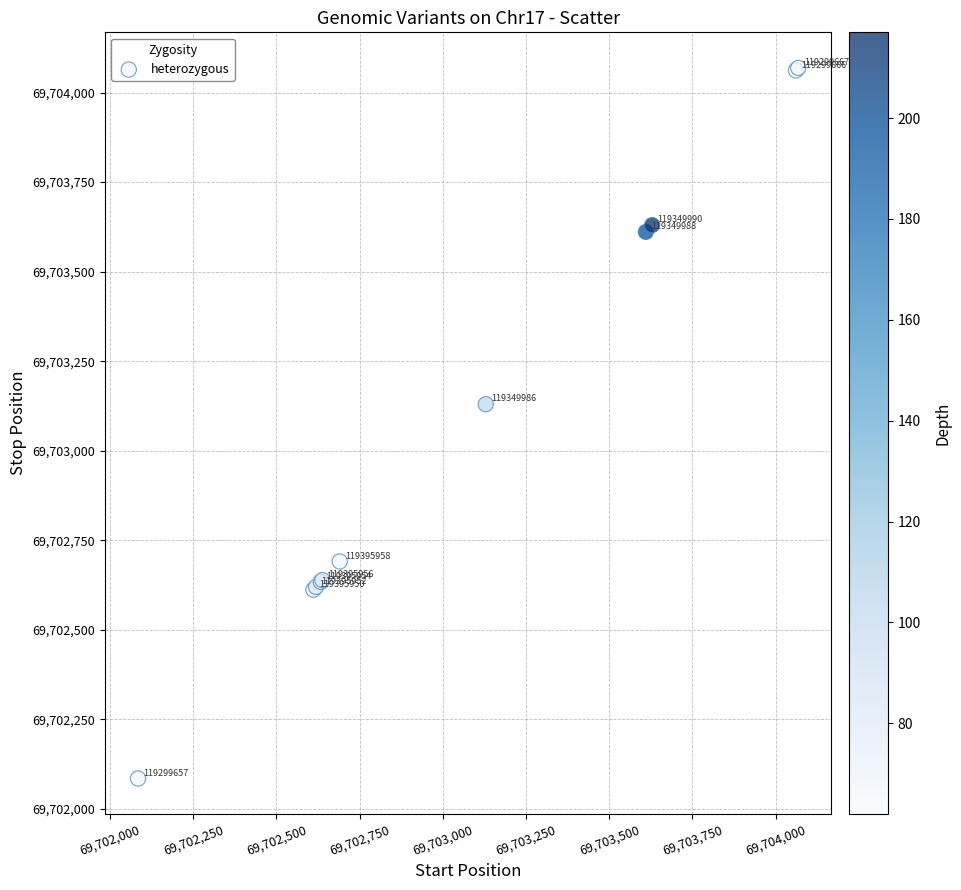

What Y value in the scatter plot is closest to 69703077?

69703130